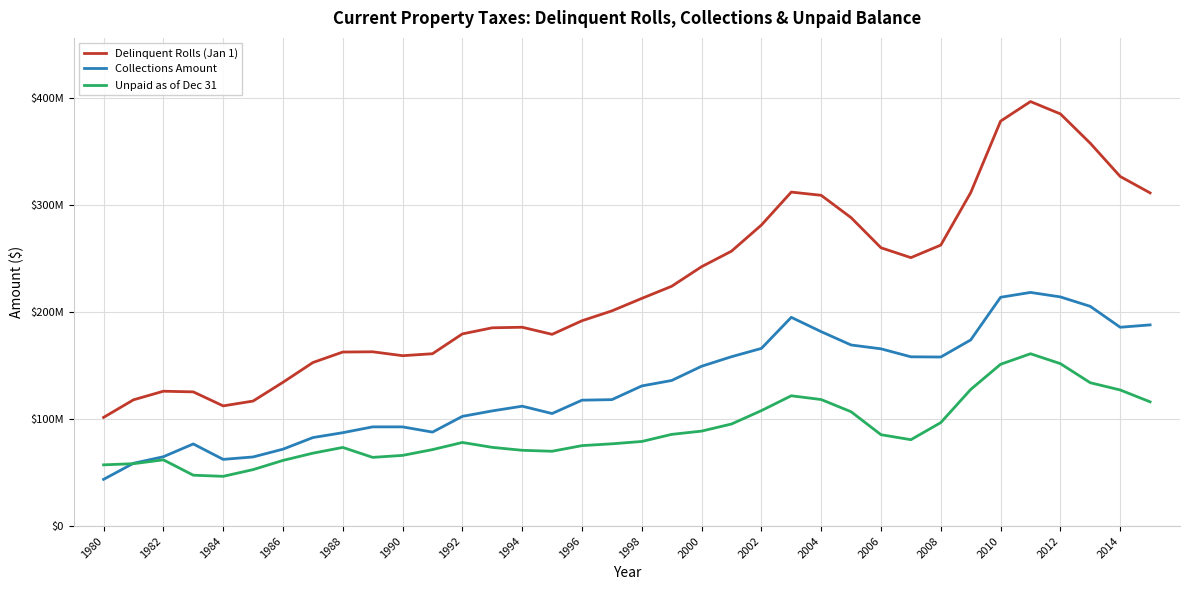

Is this an area chart (filled region under the line)?

No